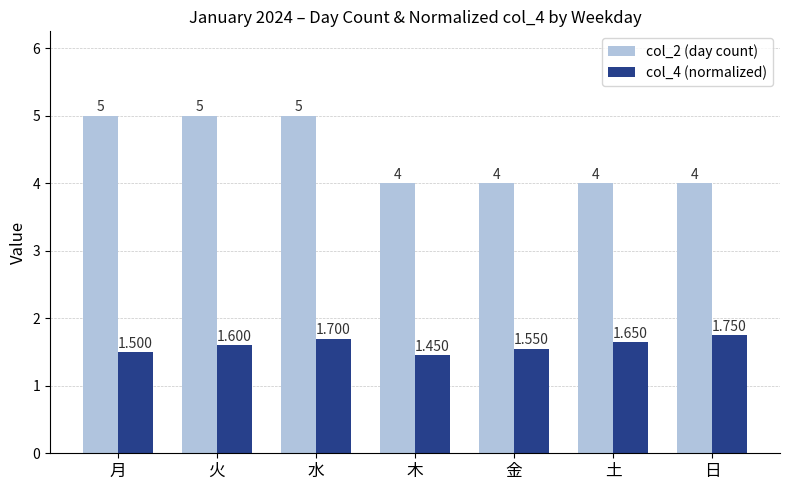

How many groups of bars are there?

7